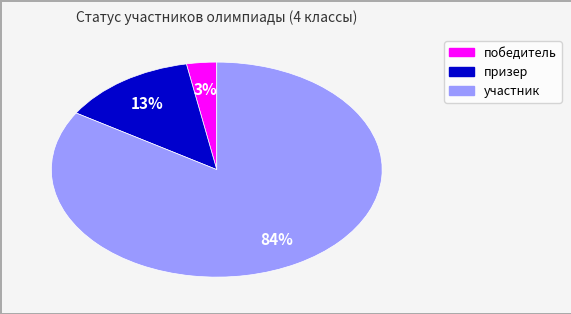

What is the largest slice in the pie chart?

участник